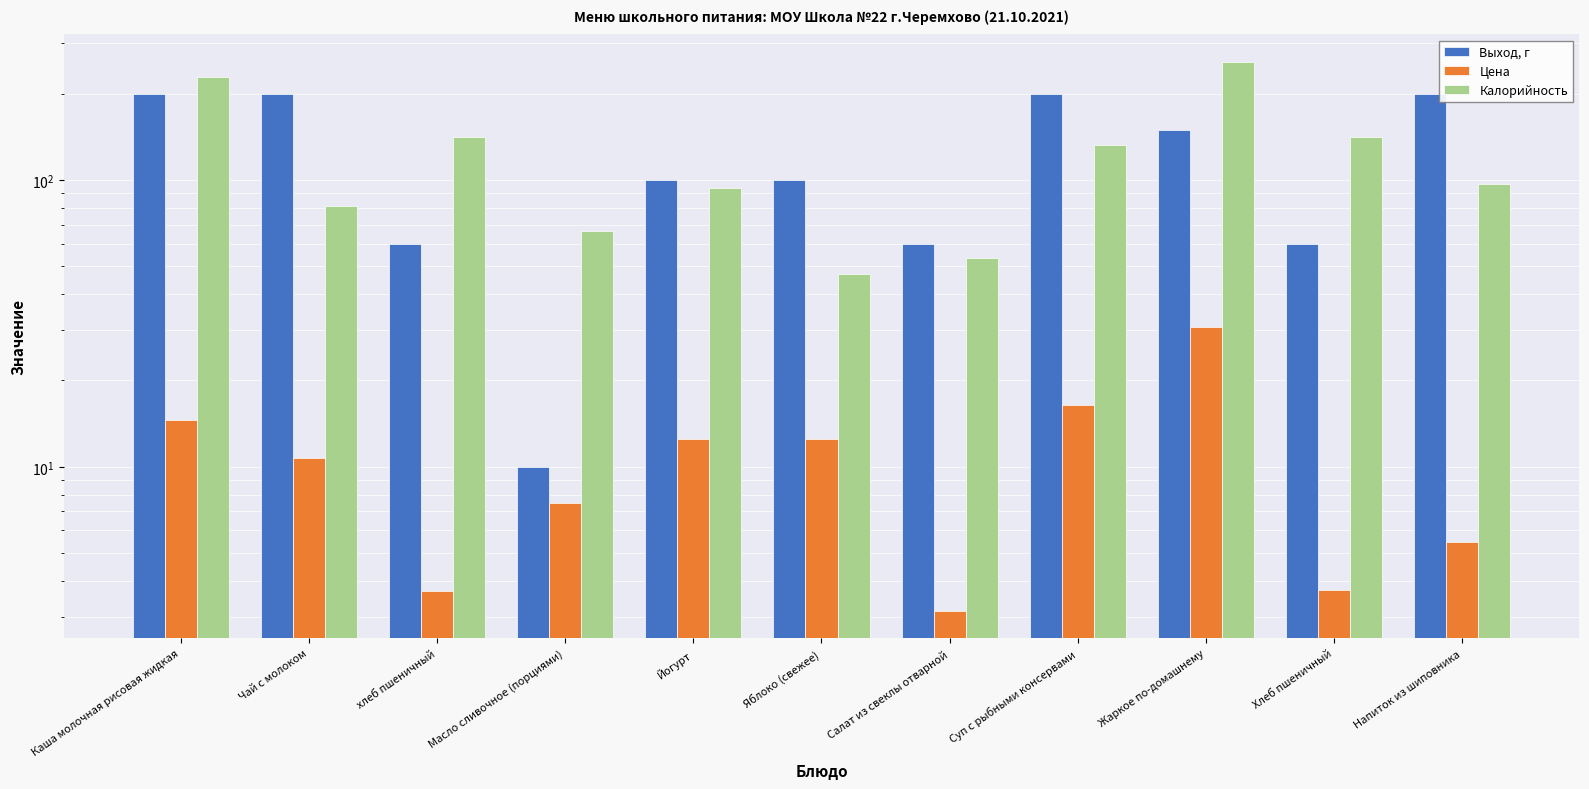

Rank the series by their maximum value, from lowest to highest.

Цена, Выход, г, Калорийность